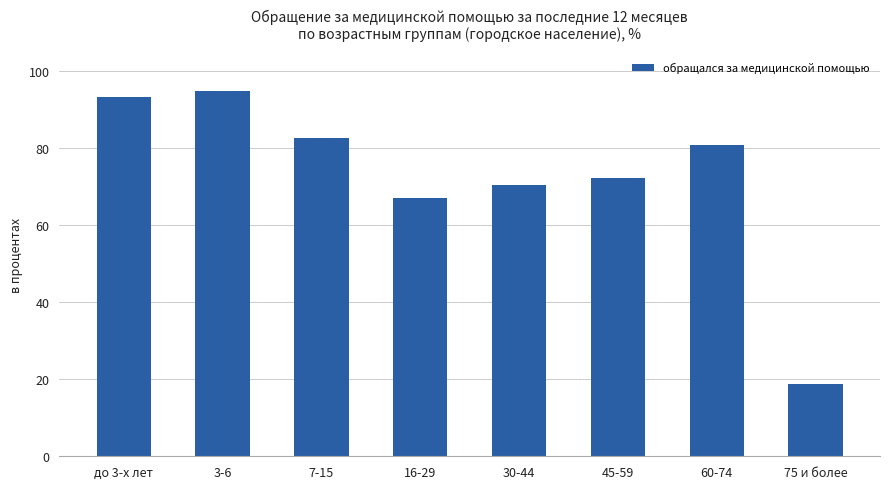

Reading left to right, extract all data points from this chart.

до 3-х лет=93.3	3-6=94.9	7-15=82.7	16-29=67.0	30-44=70.6	45-59=72.2	60-74=80.8	75 и более=18.8